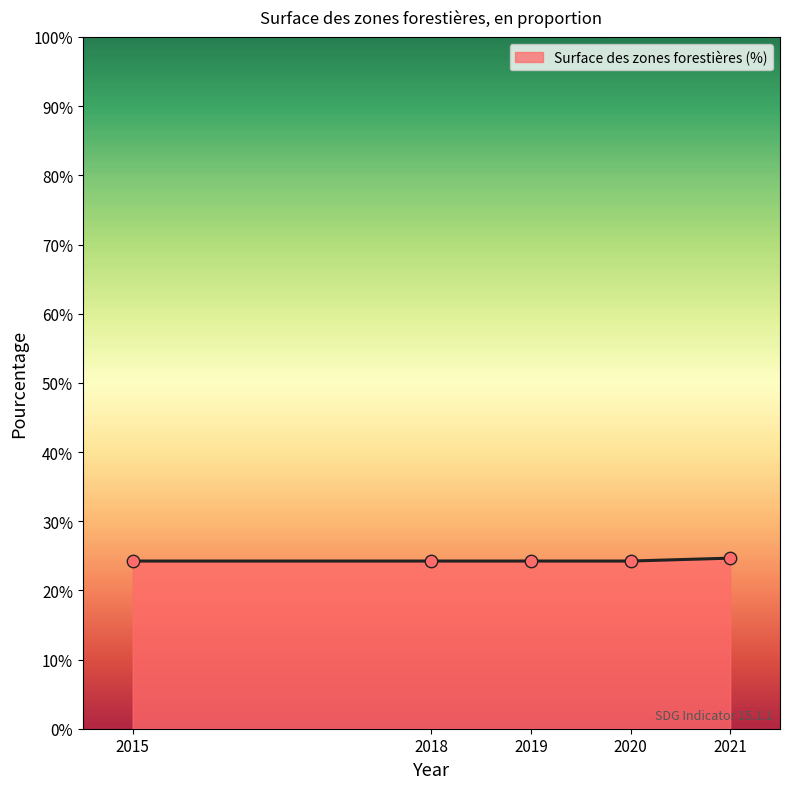

What is the change in value from 2015 to 2021?

+0.4